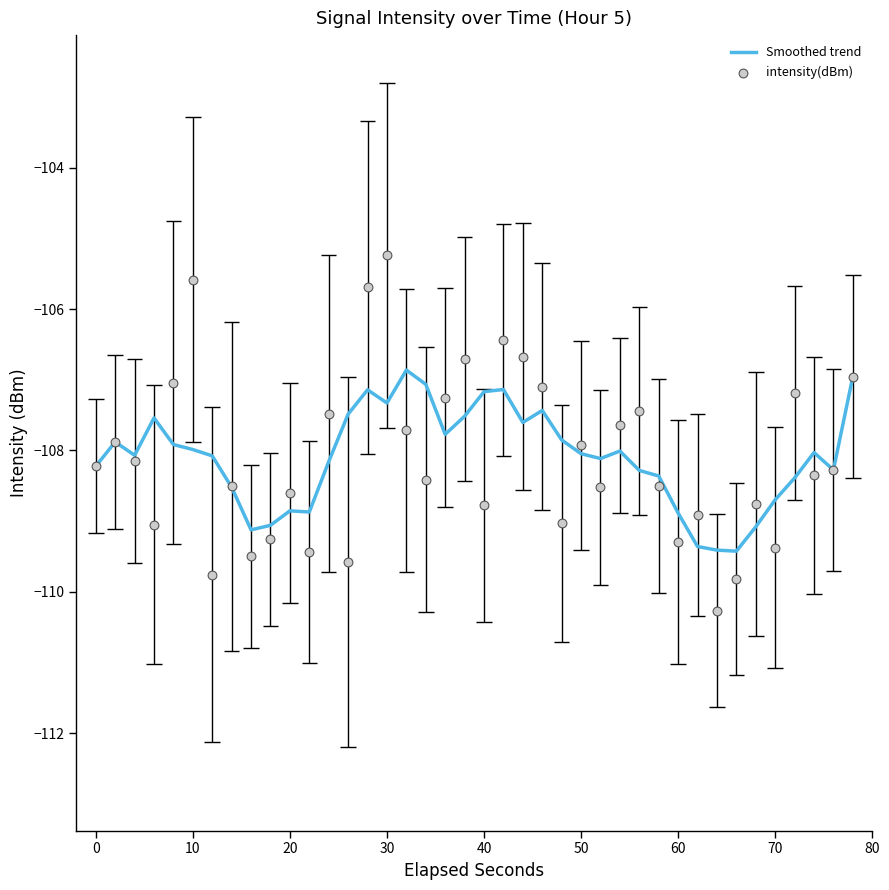

Which series has the largest Y range (max minus min)?

intensity(dBm)